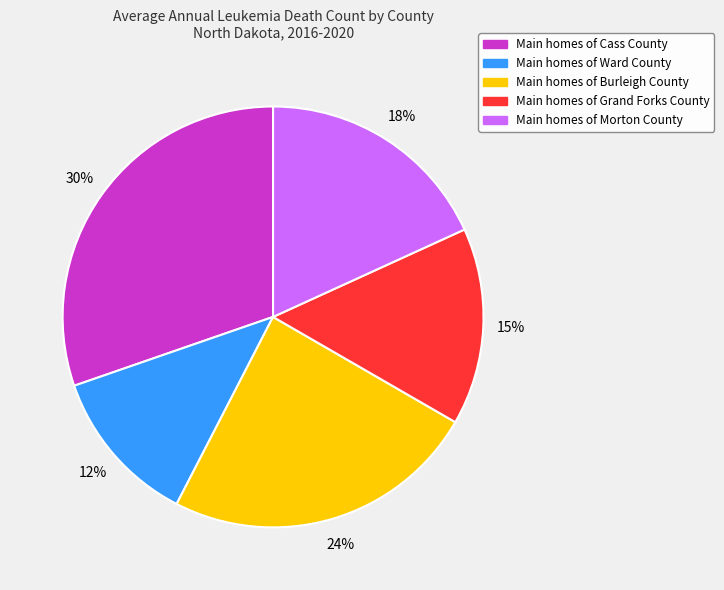

Does any single category account for the majority?

No